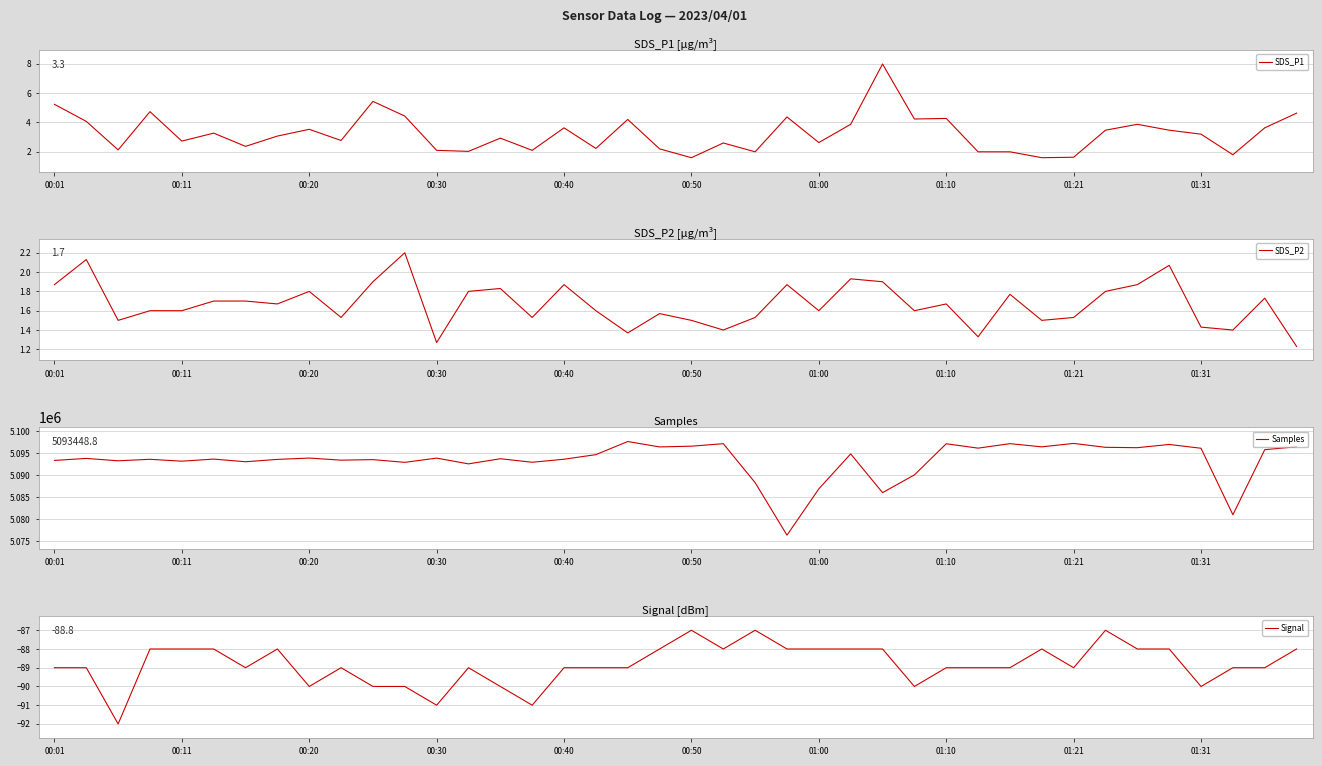

How many interior local peaks does the Samples series have?

14